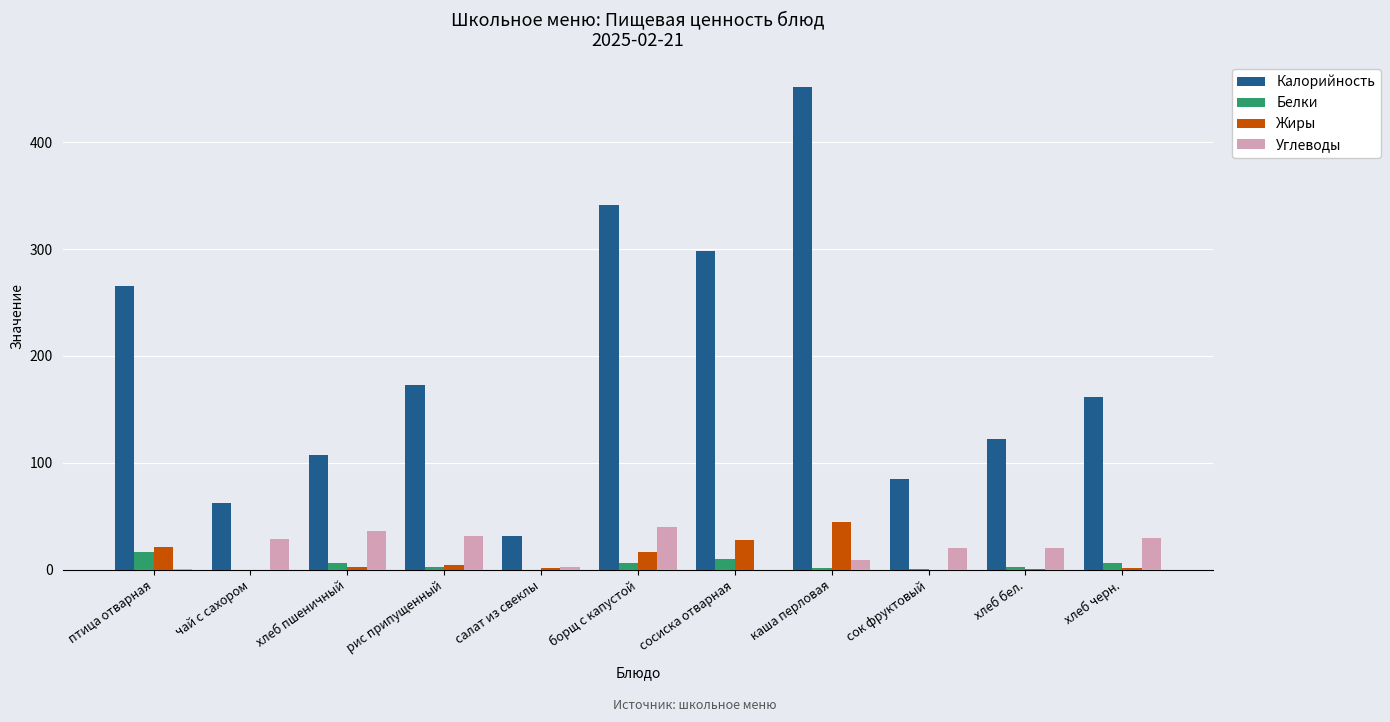

What is the spread (max minus min) of values at птица отварная?

264